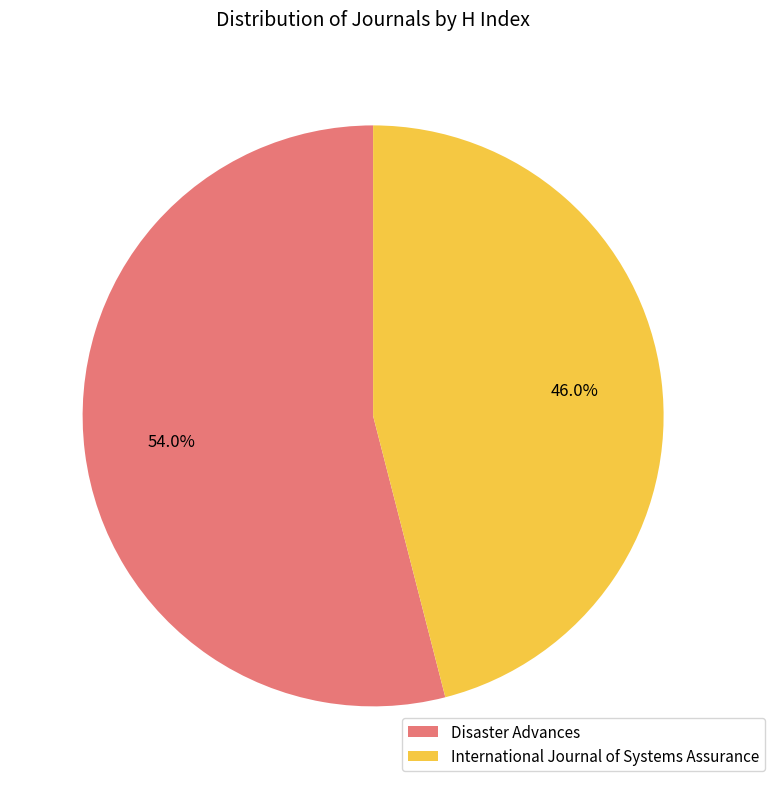

Is there a majority slice in this chart?

Yes